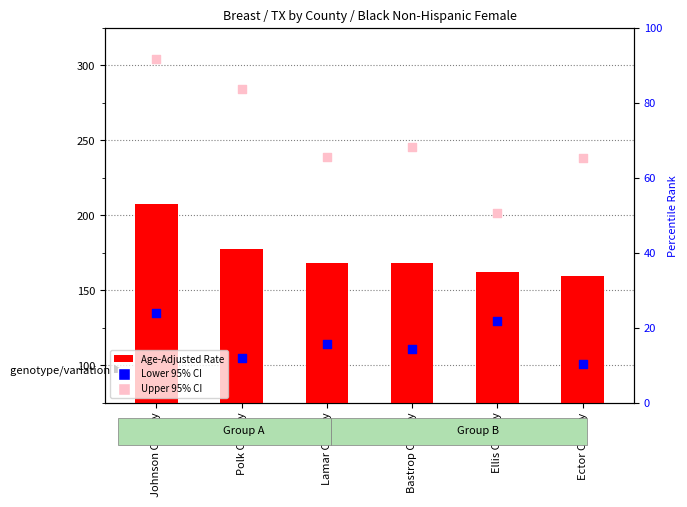

Which series has the widest spread of Y values?

Upper 95% CI